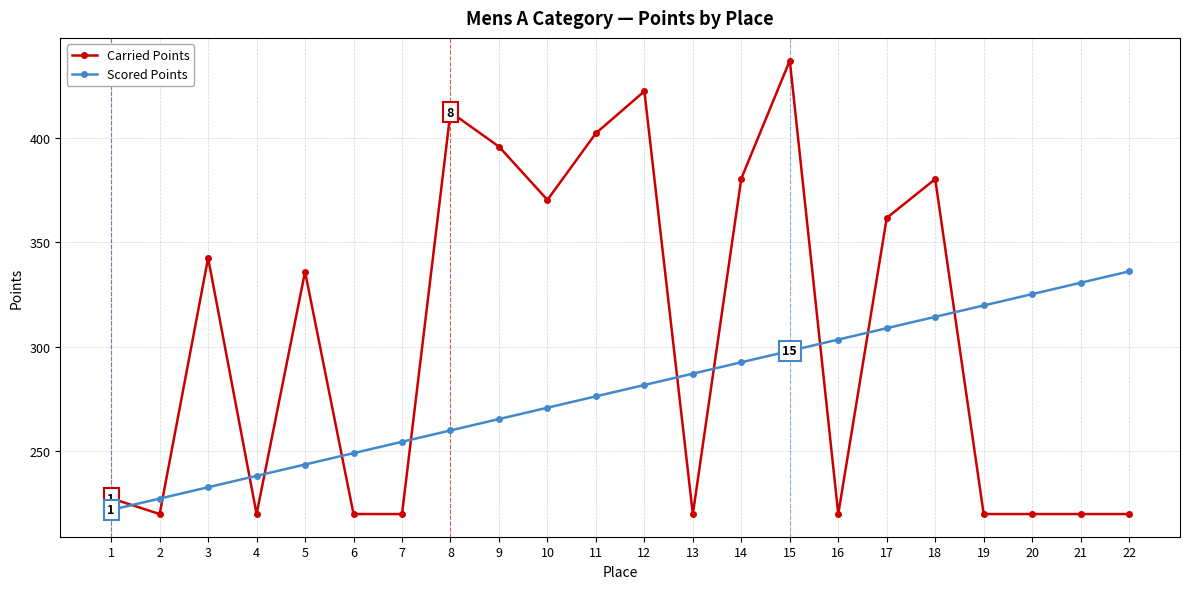

What is the maximum value for Scored Points?

336.0